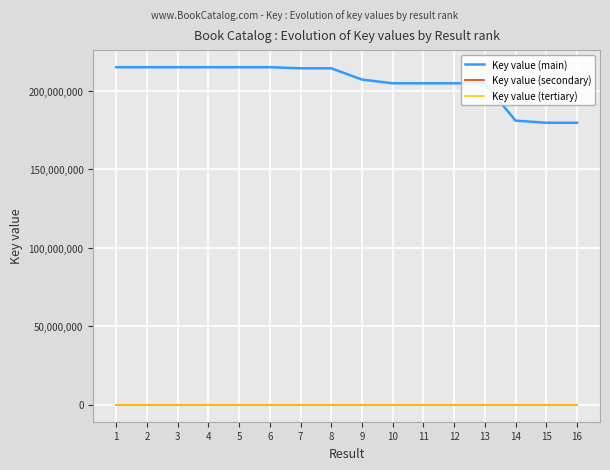

What is the maximum value for Key value (main)?

215191524.0